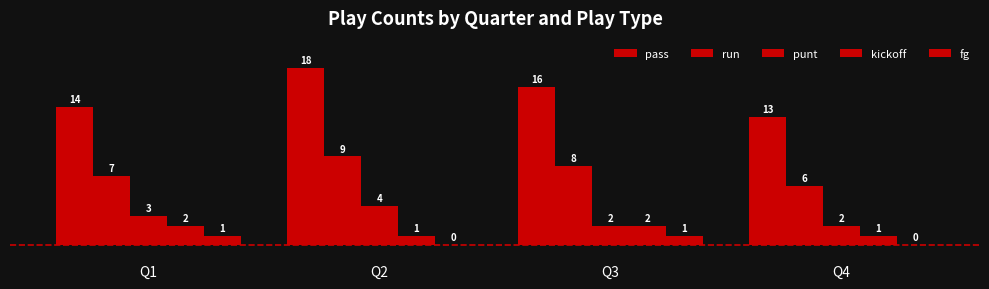

Which category has the highest value across all series?

Q2